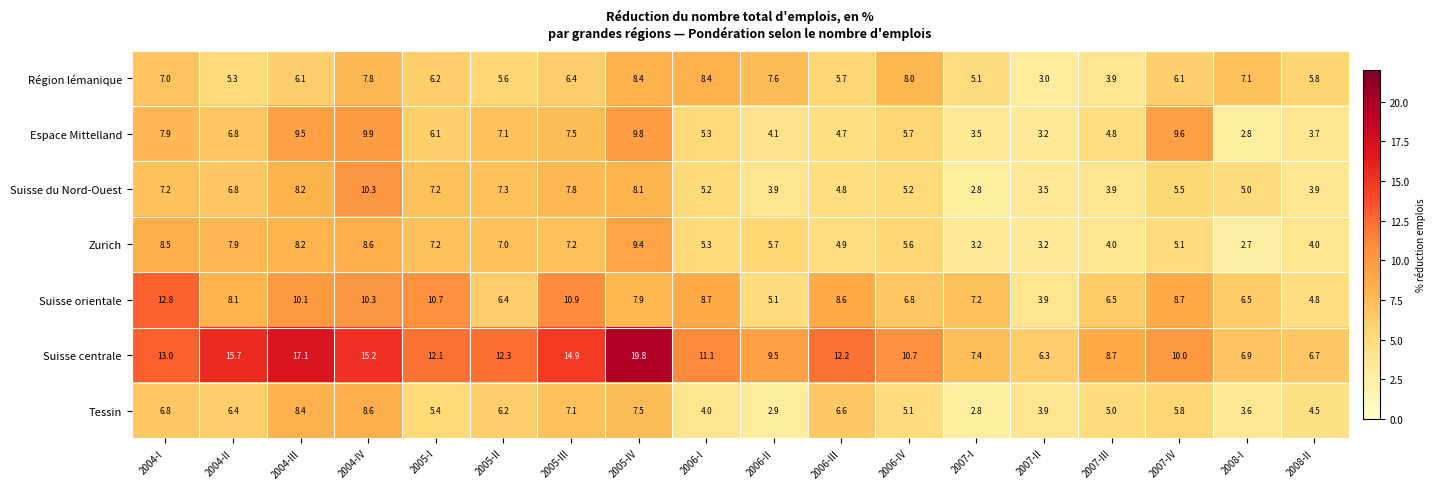

Between 2004-IV and 2006-I, which series saw the biggest shift?

Suisse du Nord-Ouest